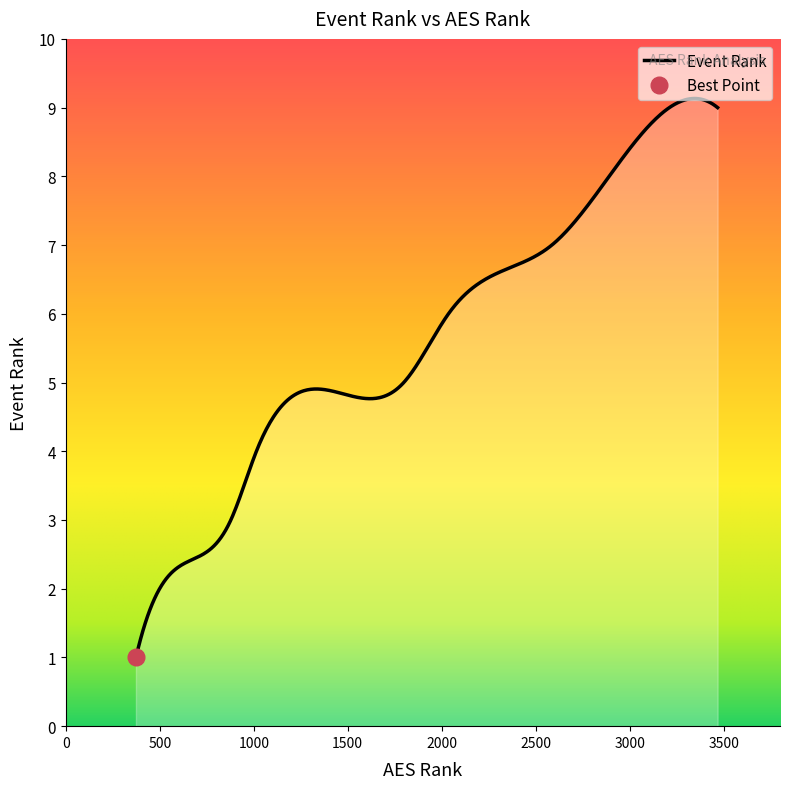

What is the change in value from 1014 to 2036?

+2